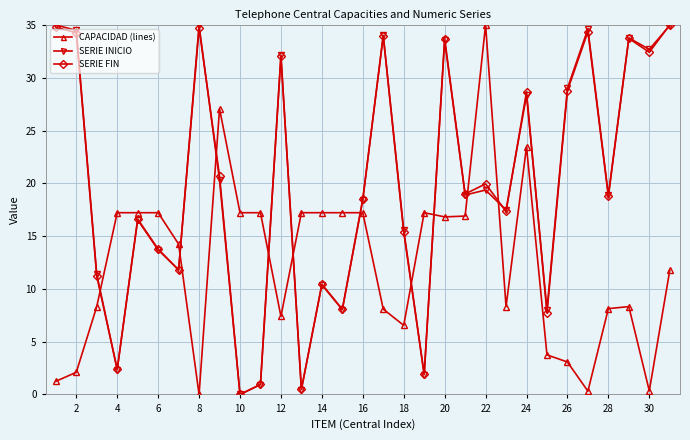

True or false: SERIE INICIO and CAPACIDAD (lines) cross at least once.

True